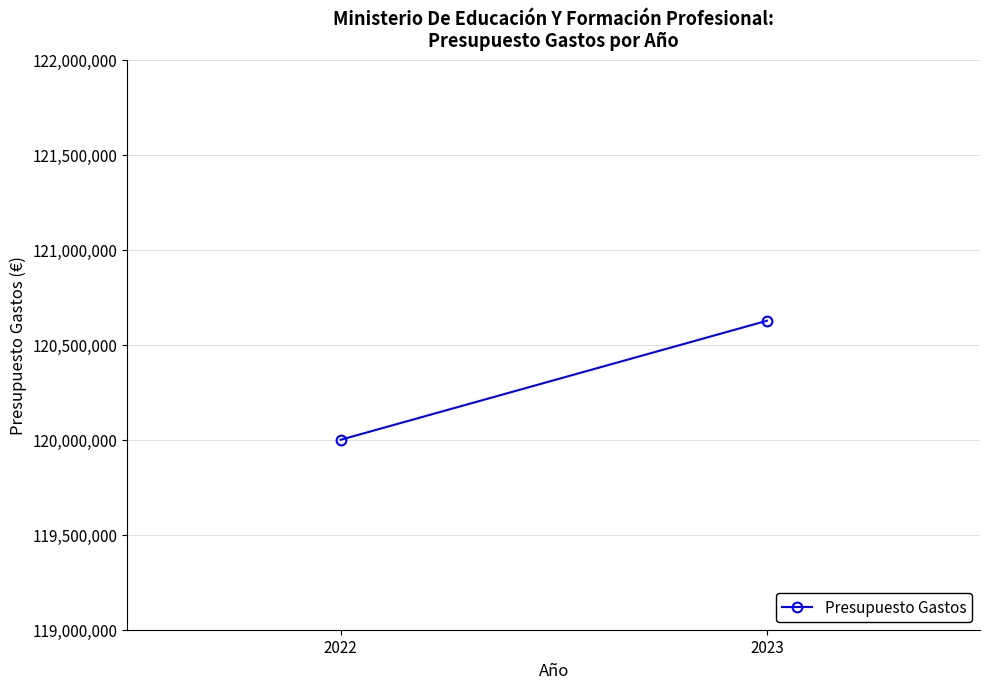

Rank the categories by value from highest to lowest.

2023, 2022